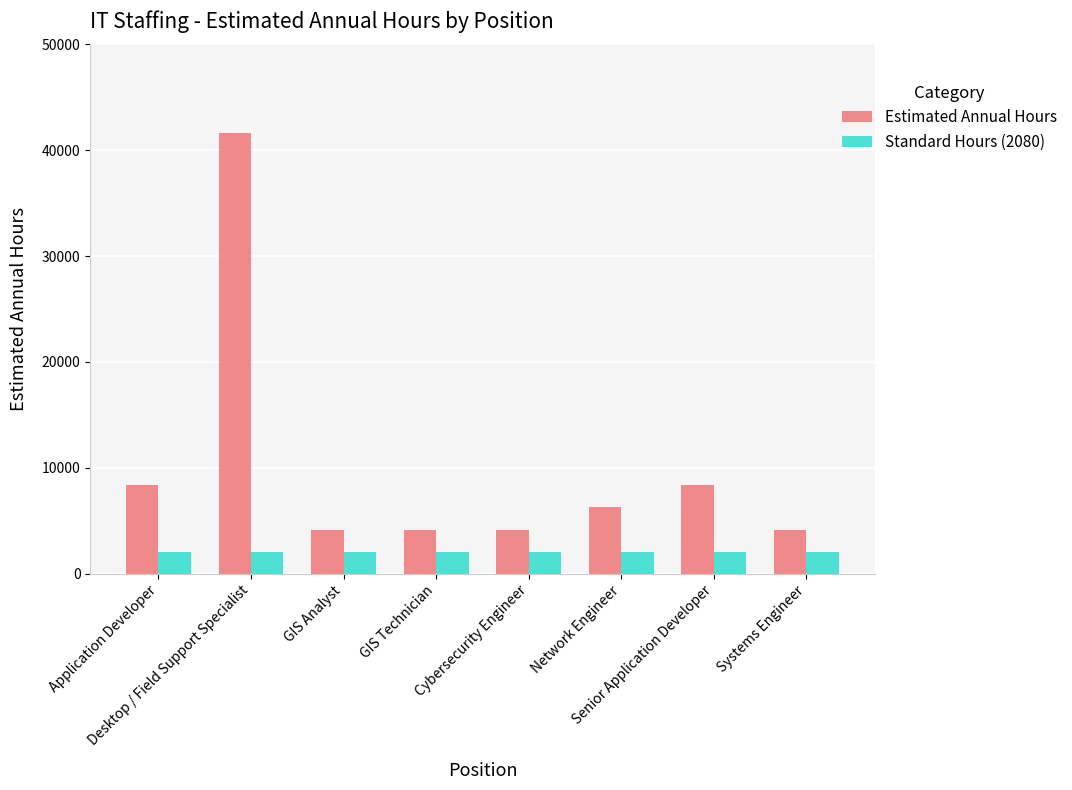

At how many categories does at least one series exceed 18724?

1